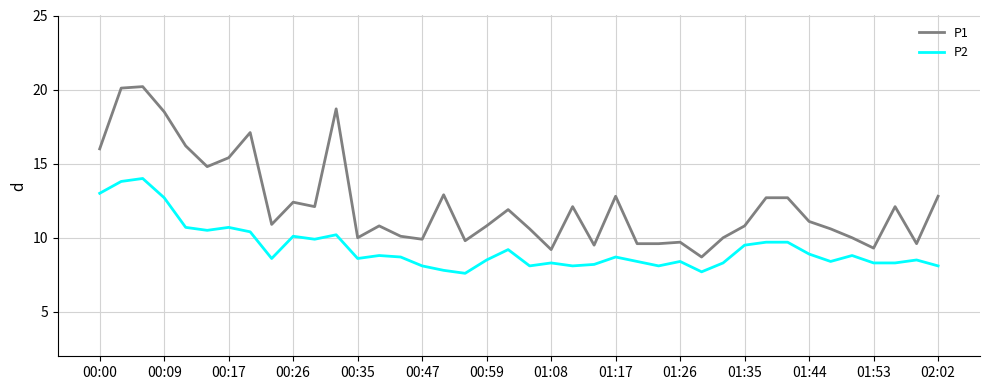

Which series has the widest spread of values?

P1